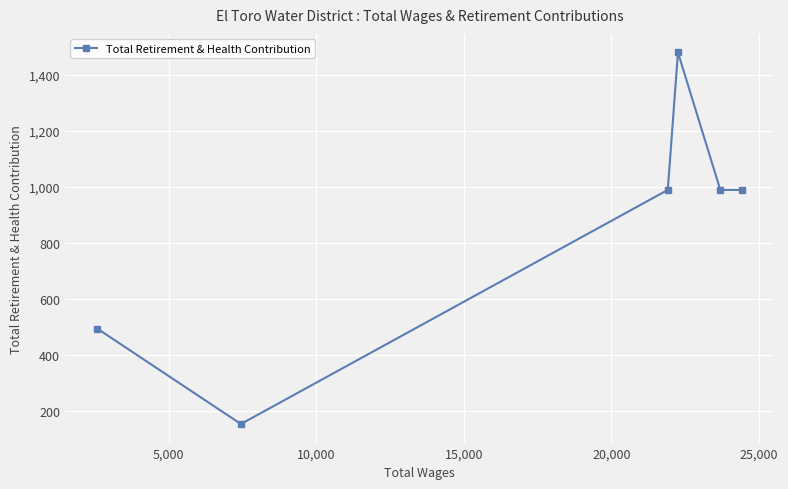

How many series are shown in this chart?

1